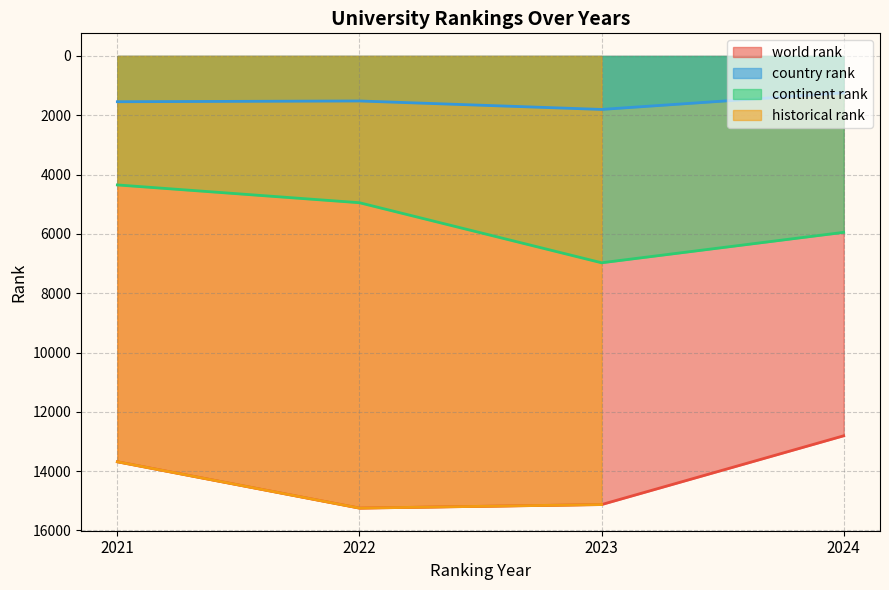

Is the value of country rank at 2024 greater than the value of continent rank at 2022?

No